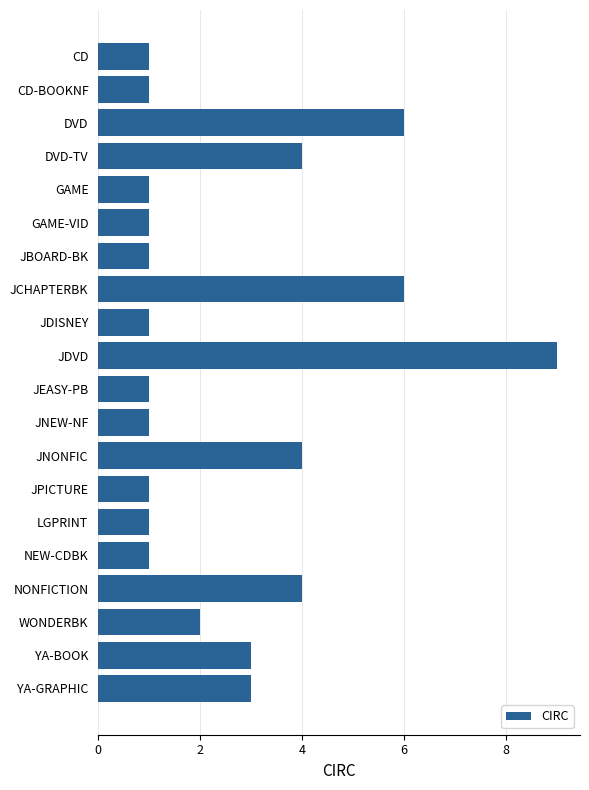

The chart shows a value of 5 at JDVD. True or false?

False